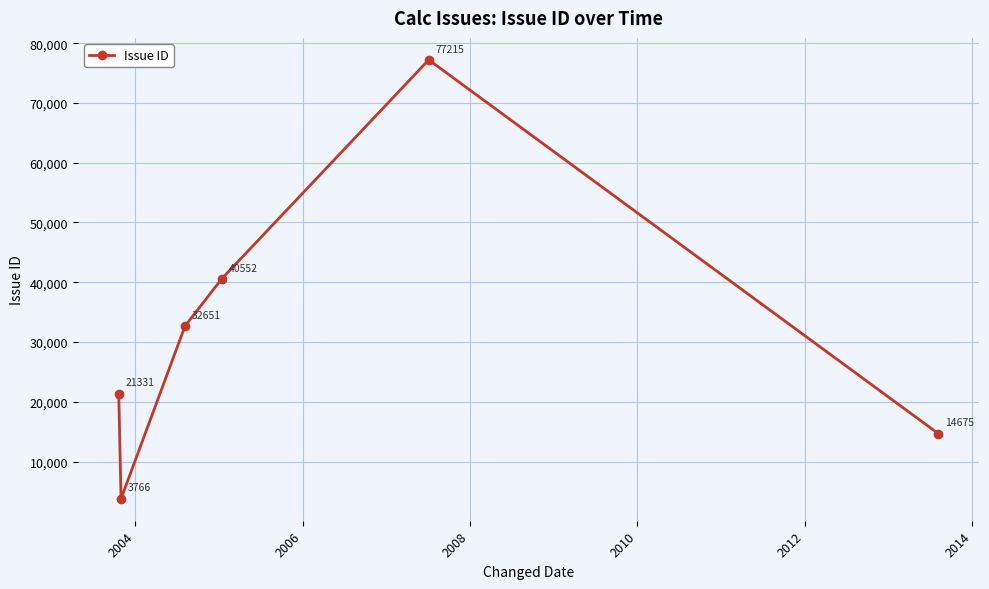

True or false: the data has more than 1 interior local peaks.

False